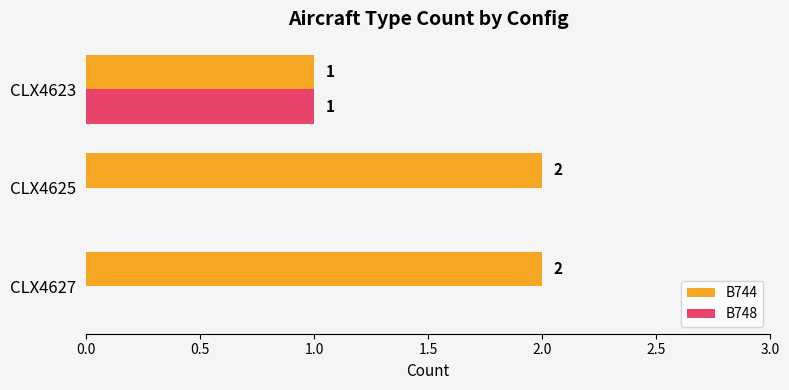

What are all the series names shown in the legend?

B744, B748